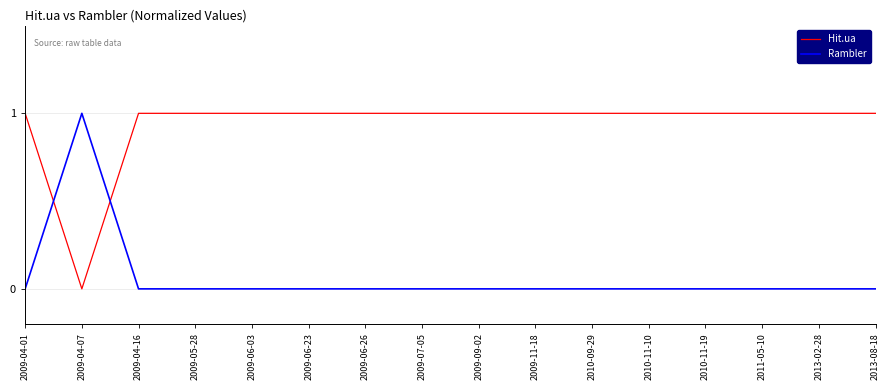

The value of Rambler at 2009-09-02 is 0. True or false?

True